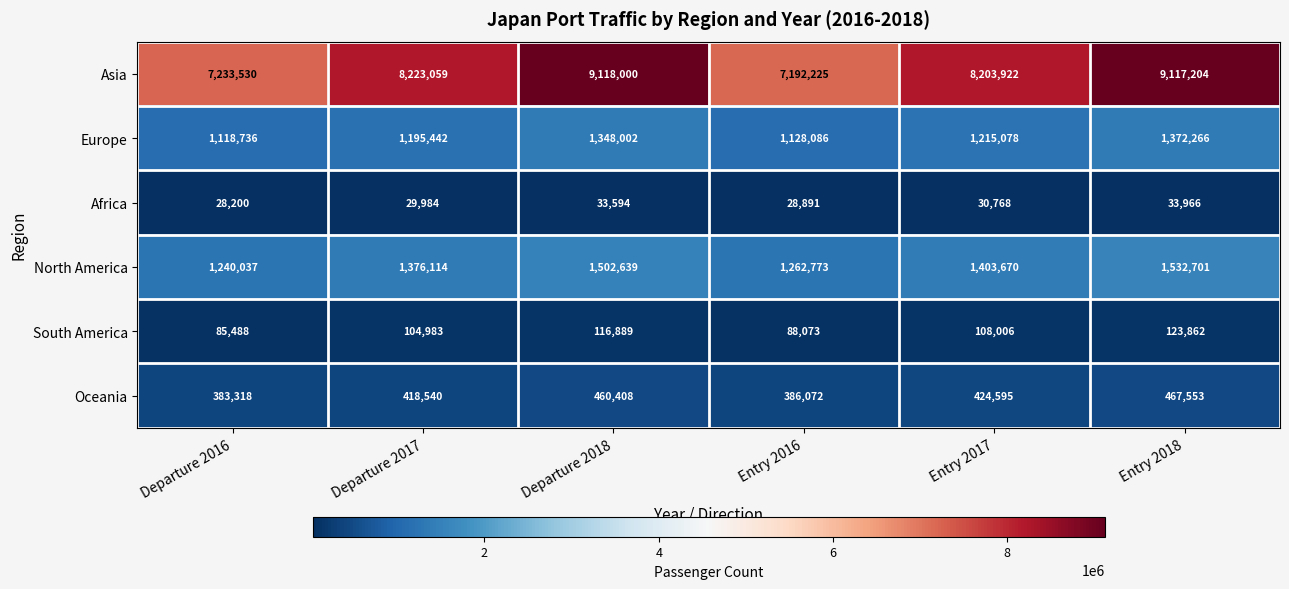

Which series has the widest spread of values?

Asia